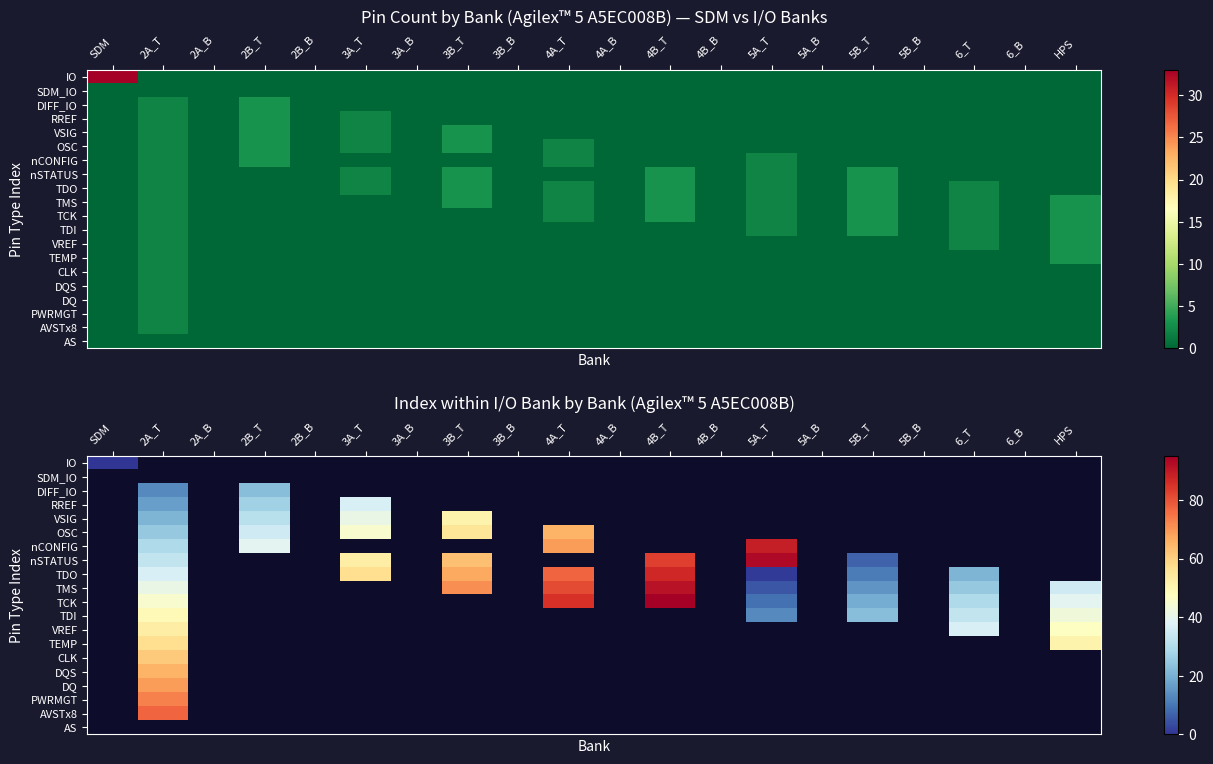

At how many categories does at least one series exceed 15?

10